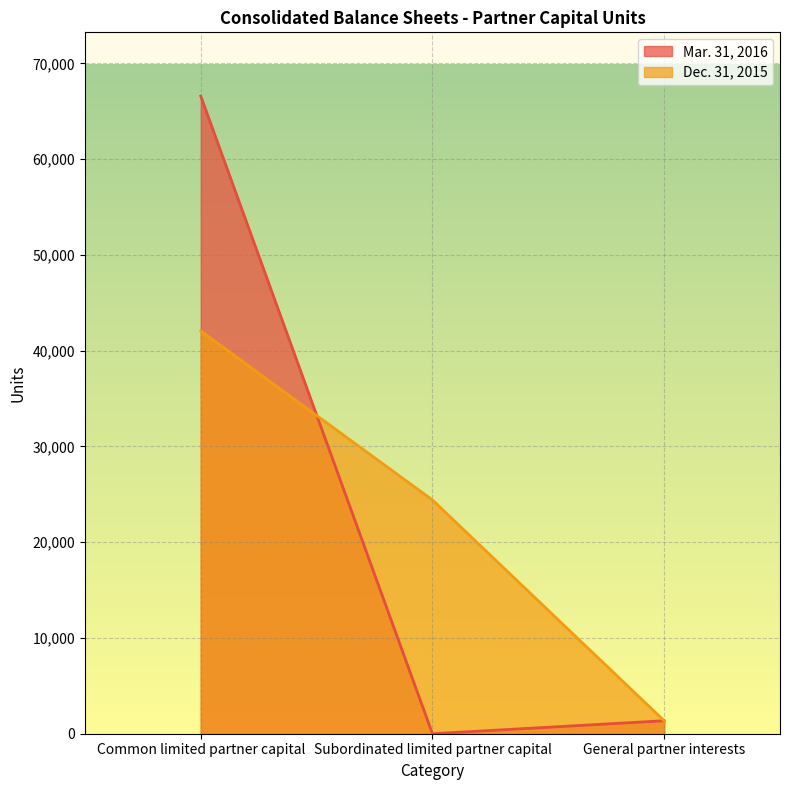

Reading left to right, extract all data points from this chart.

Mar. 31, 2016: 66587	0	1355
Dec. 31, 2015: 42063	24410	1355